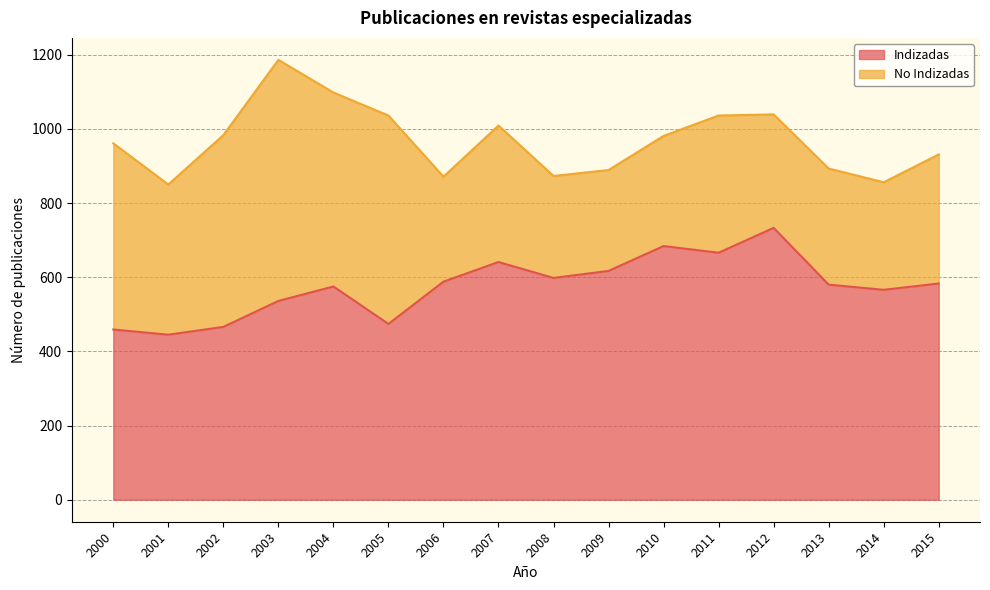

Reading left to right, list all the values displayed in this chart.

459	445	466	536	575	474	588	641	598	617	684	666	733	580	566	583